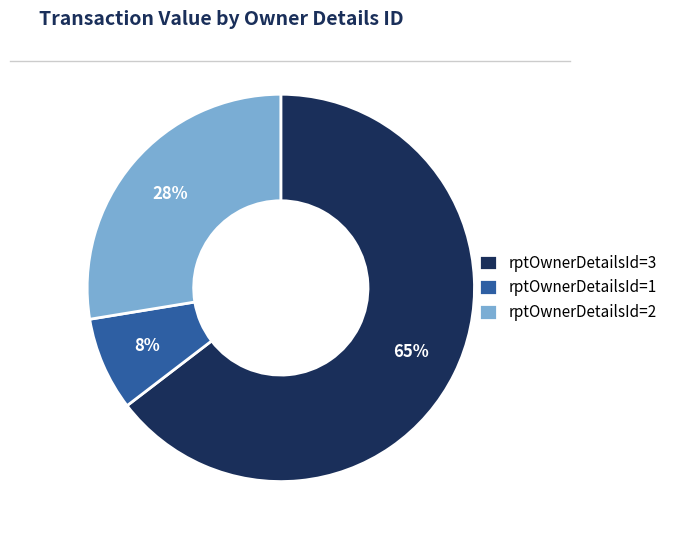

Which slice is the smallest?

rptOwnerDetailsId=1